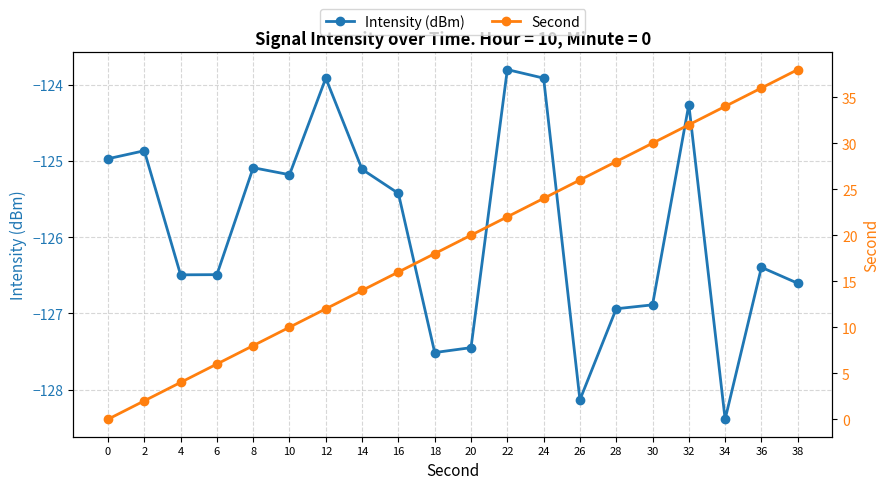

What is the smallest value displayed?

-128.4